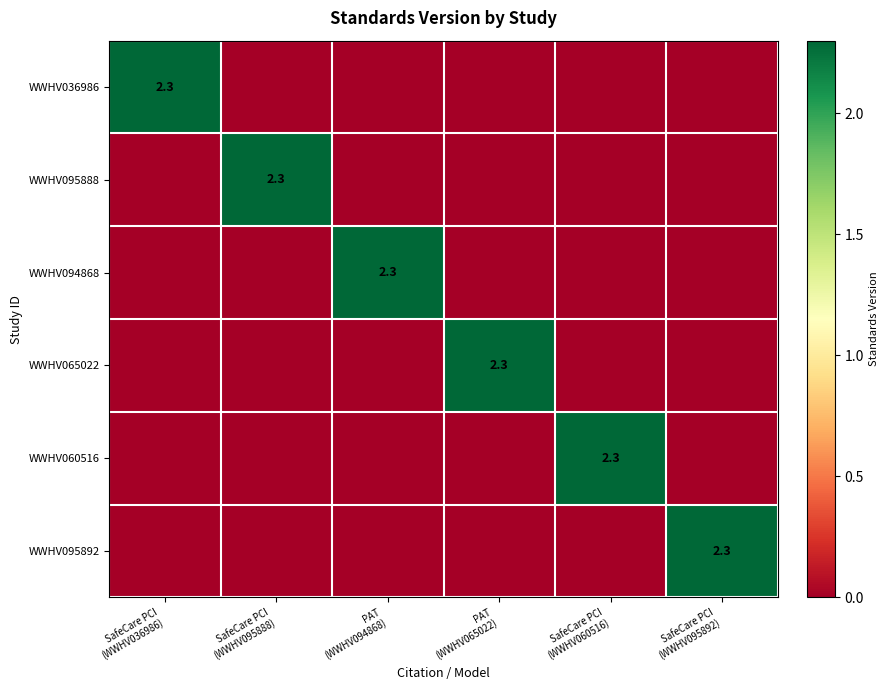

Which category has the lowest value across all series?

SafeCare PCI
(WWHV095888)